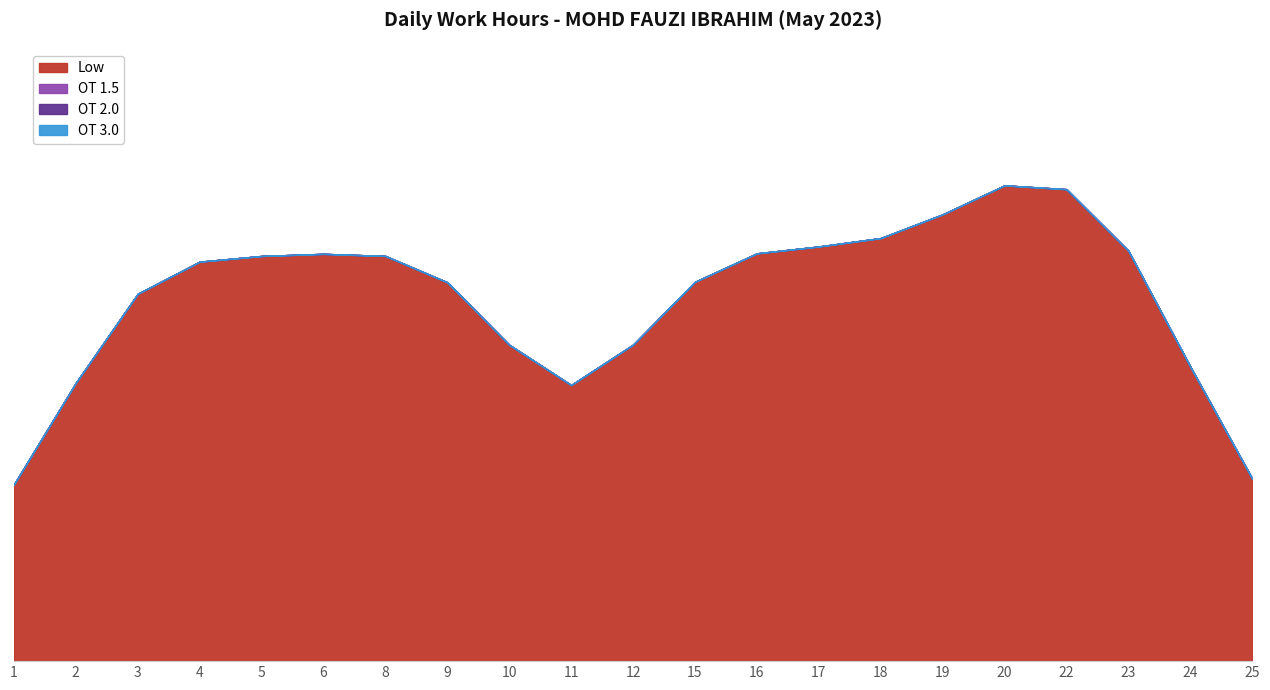

Which series has the largest range (max minus min)?

Low